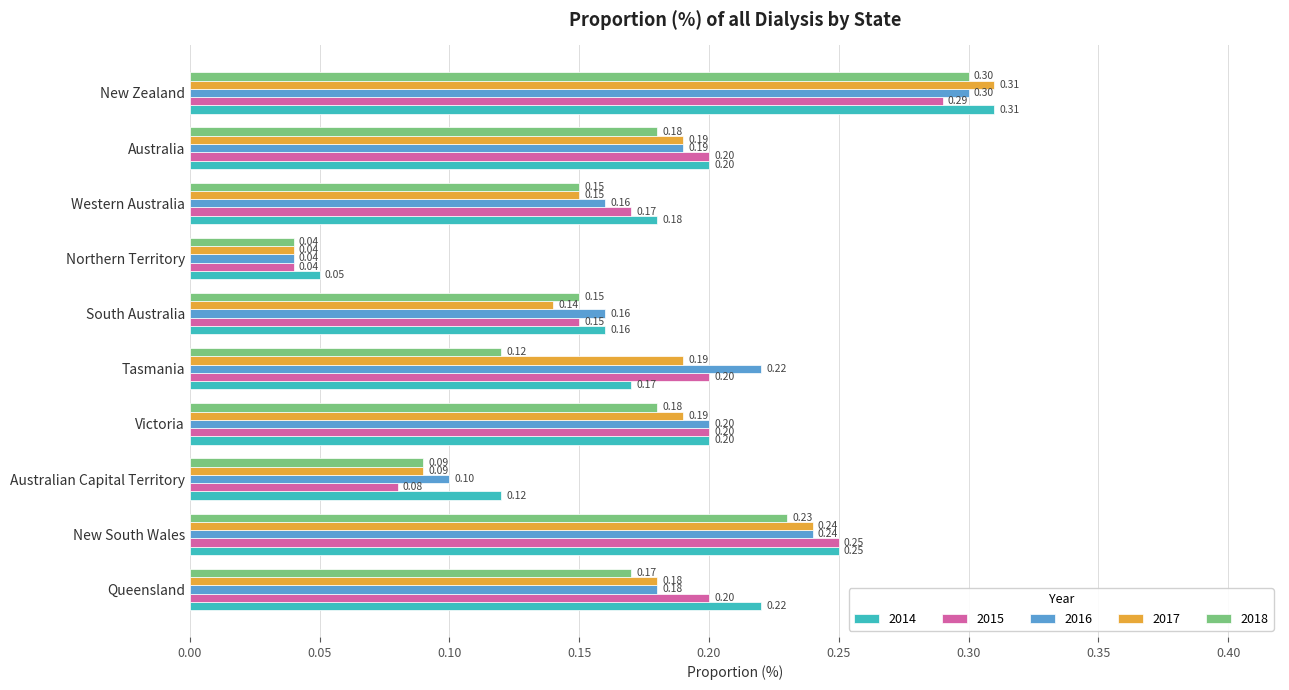

Which series has the largest total across all categories?

2014